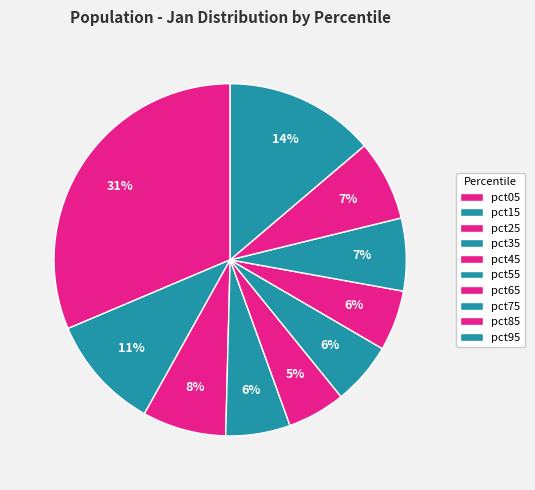

To the nearest percent, what portion does pct75 represent?

7%